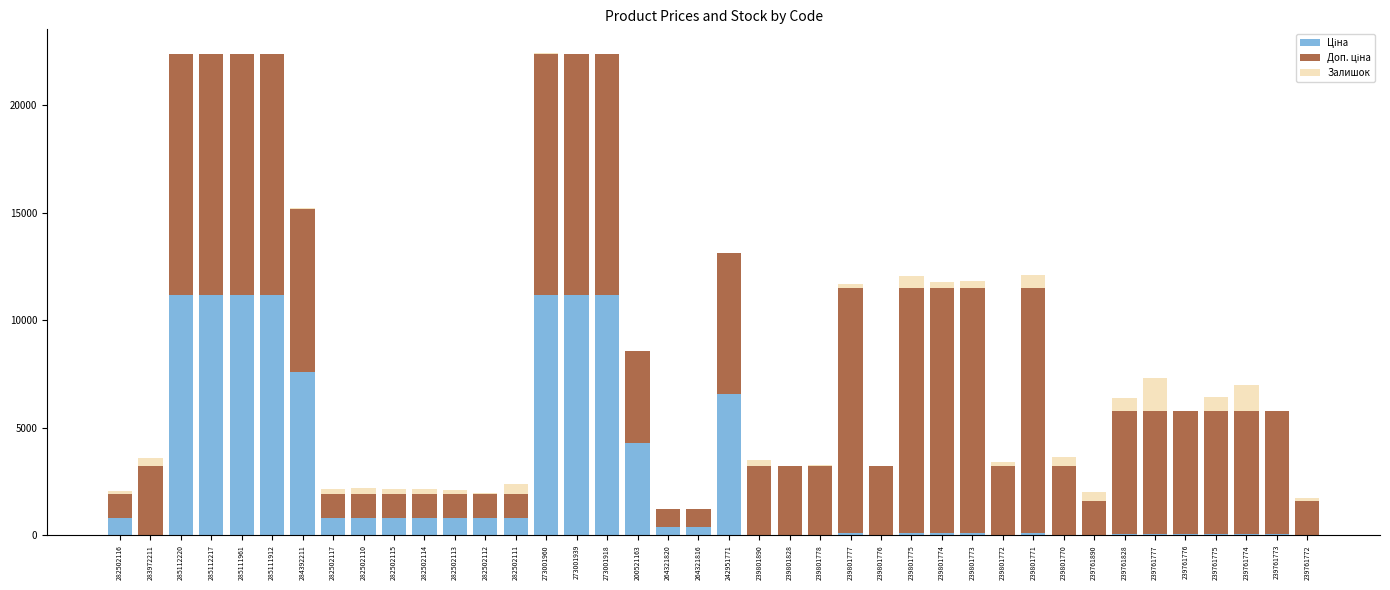

How many categories are shown in the chart?

40